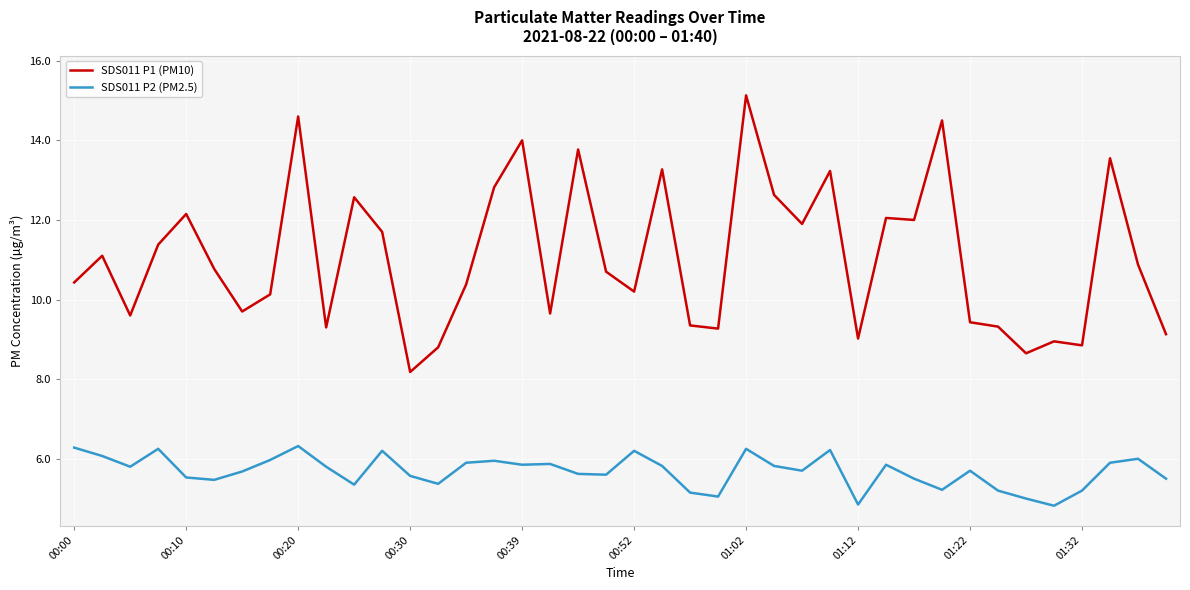

List the series in order of their overall mean, highest first.

SDS011 P1 (PM10), SDS011 P2 (PM2.5)